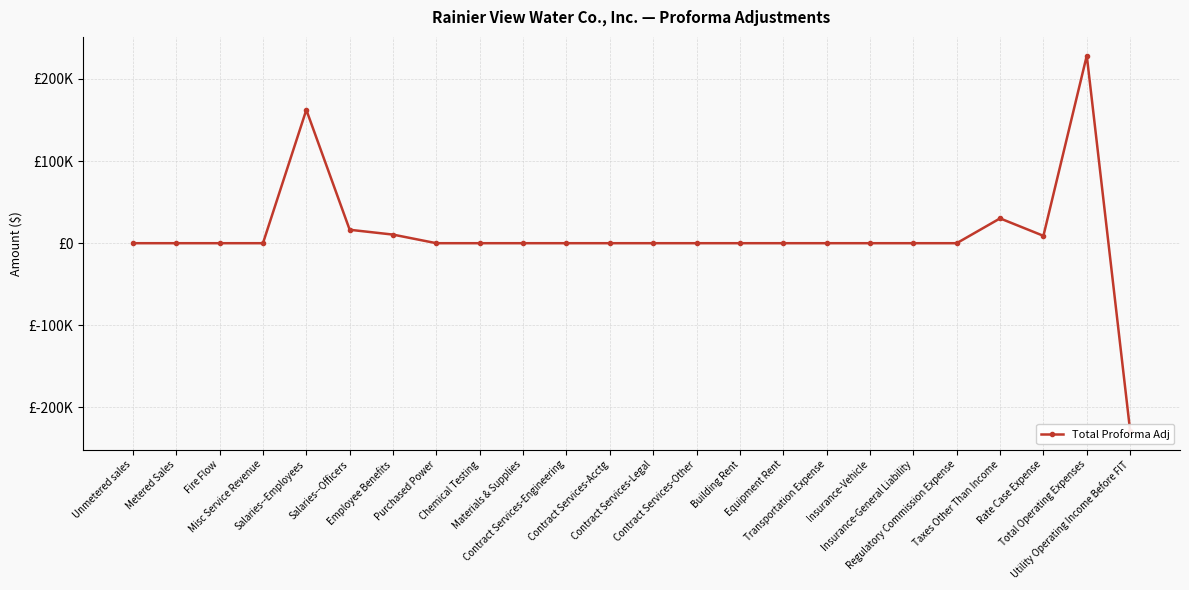

What position from the left is Rate Case Expense?

22